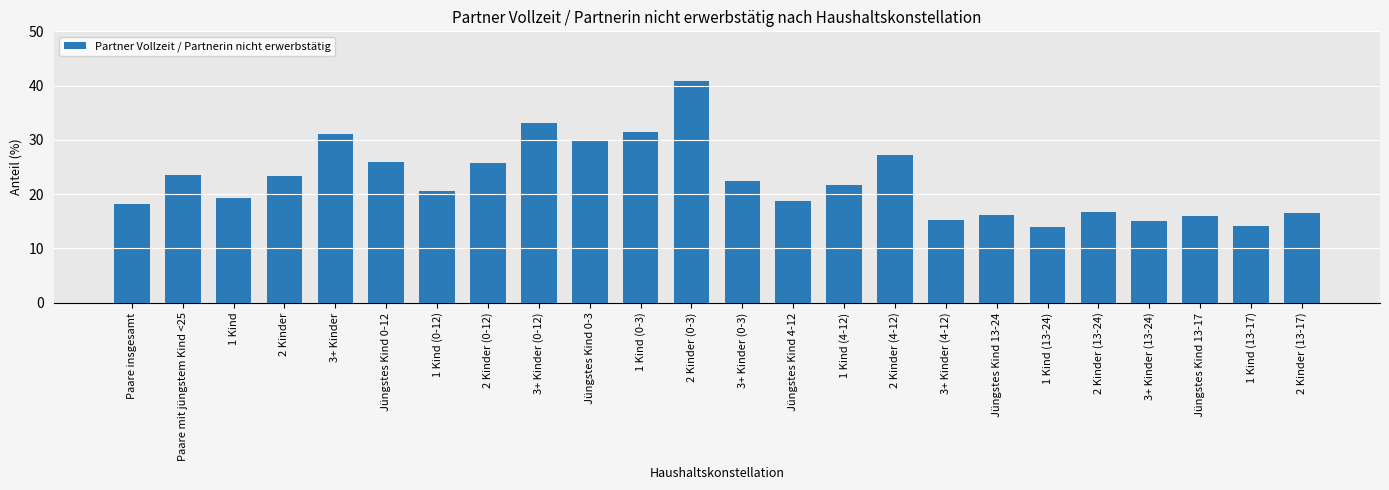

What is the change in value from Jüngstes Kind 0-12 to 2 Kinder (0-3)?

+14.9